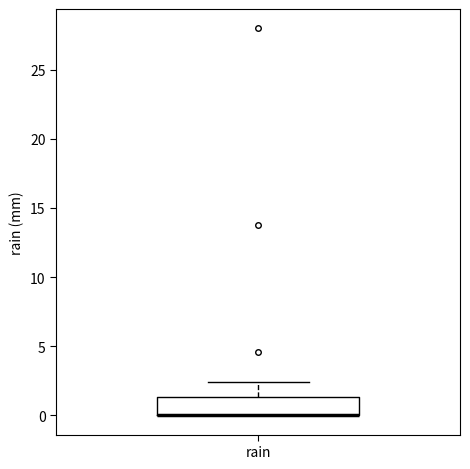

Where is the lower edge of the box for rain on the y-axis? The values are not printed on the chart, so give them approximately, as read against the axis.

0.0